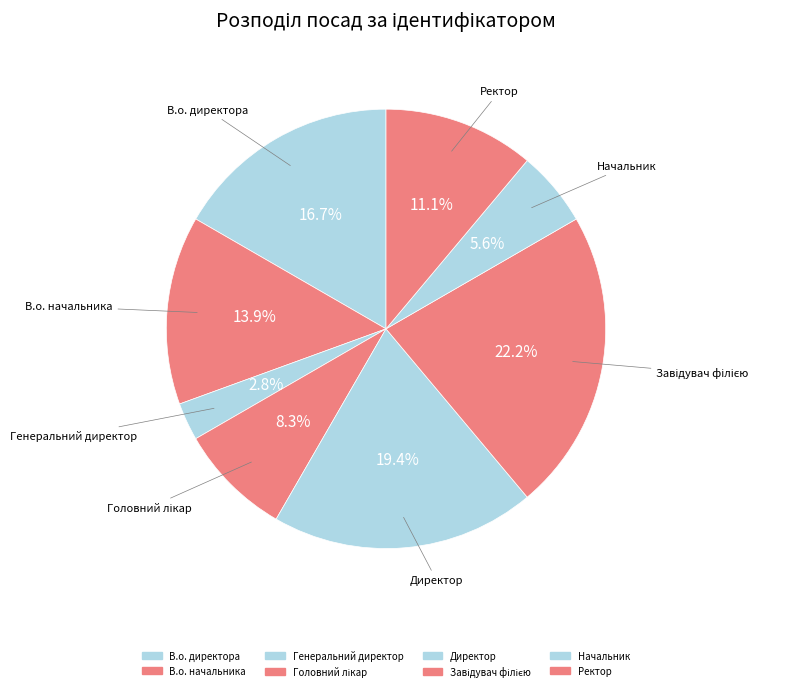

What is the total percentage of Головний лікар and Завідувач філією?

30.6%